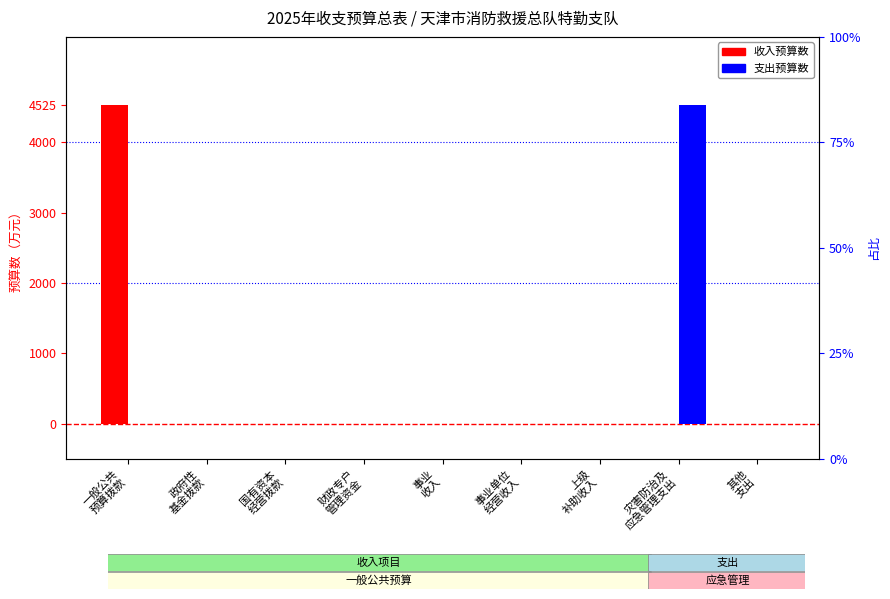

List the series in order of their peak value, highest first.

收入预算数, 支出预算数